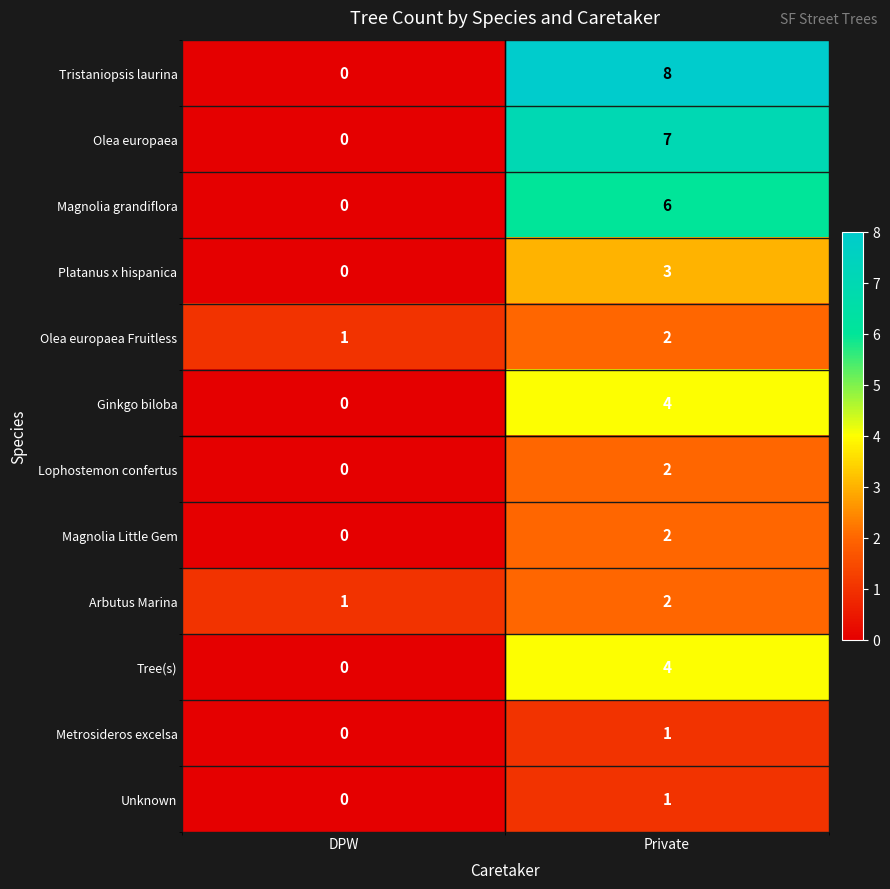

What is the spread (max minus min) of values at DPW?

1